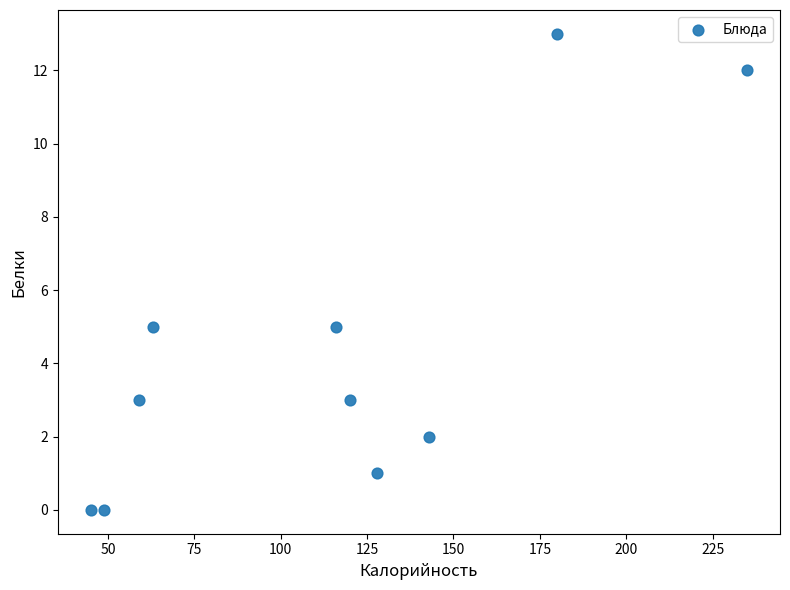

What is the range of X values (max minus min)?

190